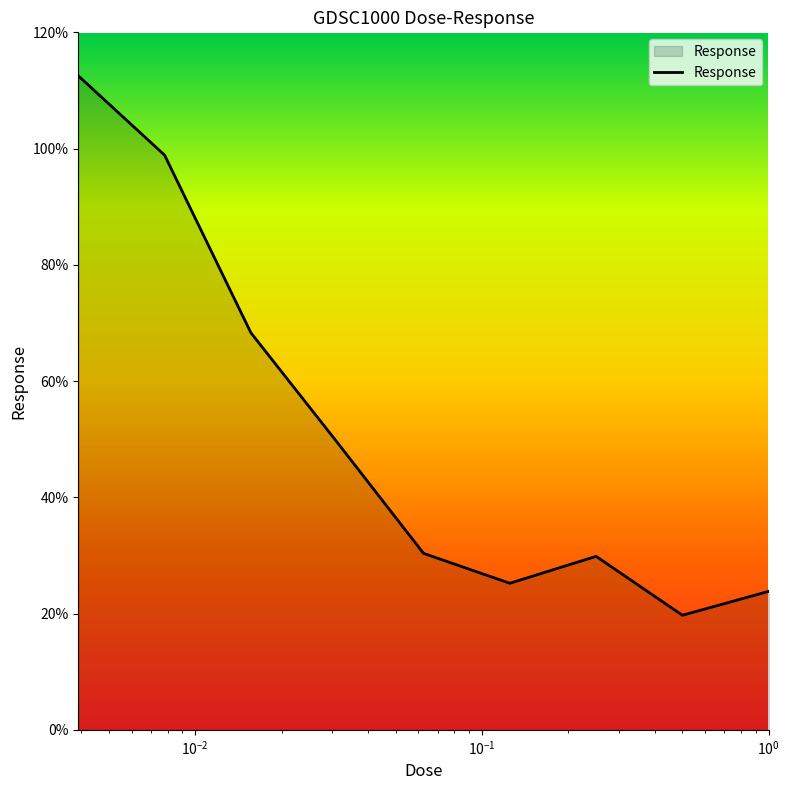

What is the greatest value displayed?

112.5